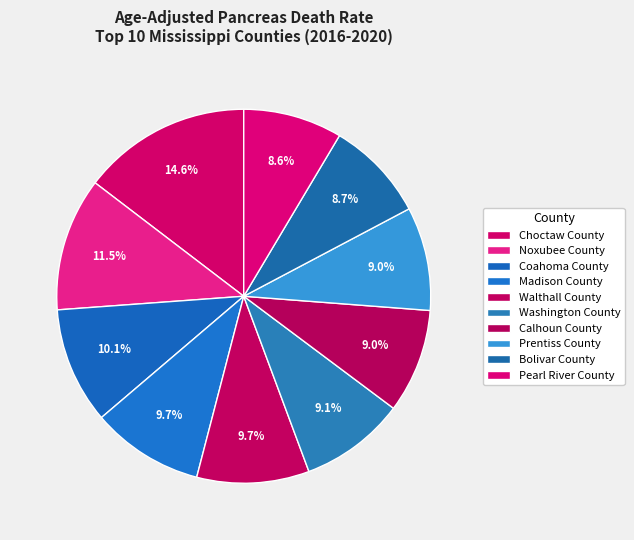

Count the number of slices in the pie.

10